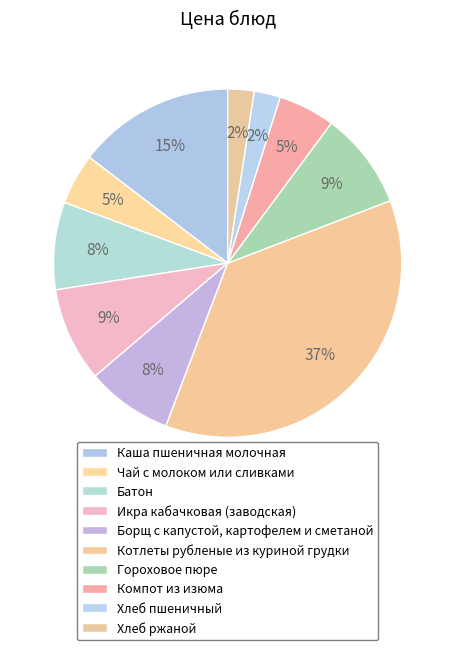

To the nearest percent, what percentage of the pie is Хлеб ржаной?

2%